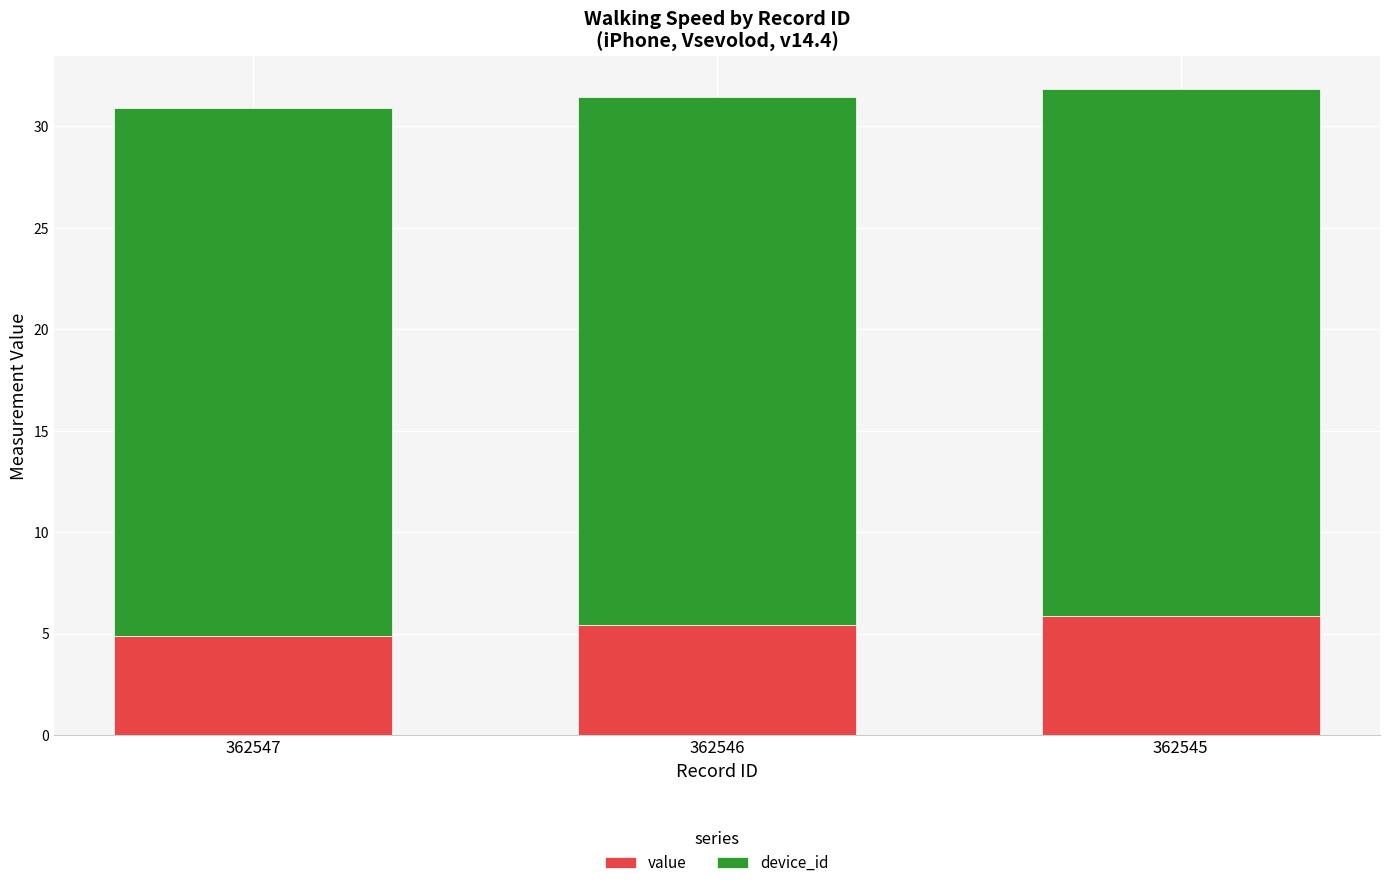

What is the difference between the value values at 362547 and 362545?

1.0